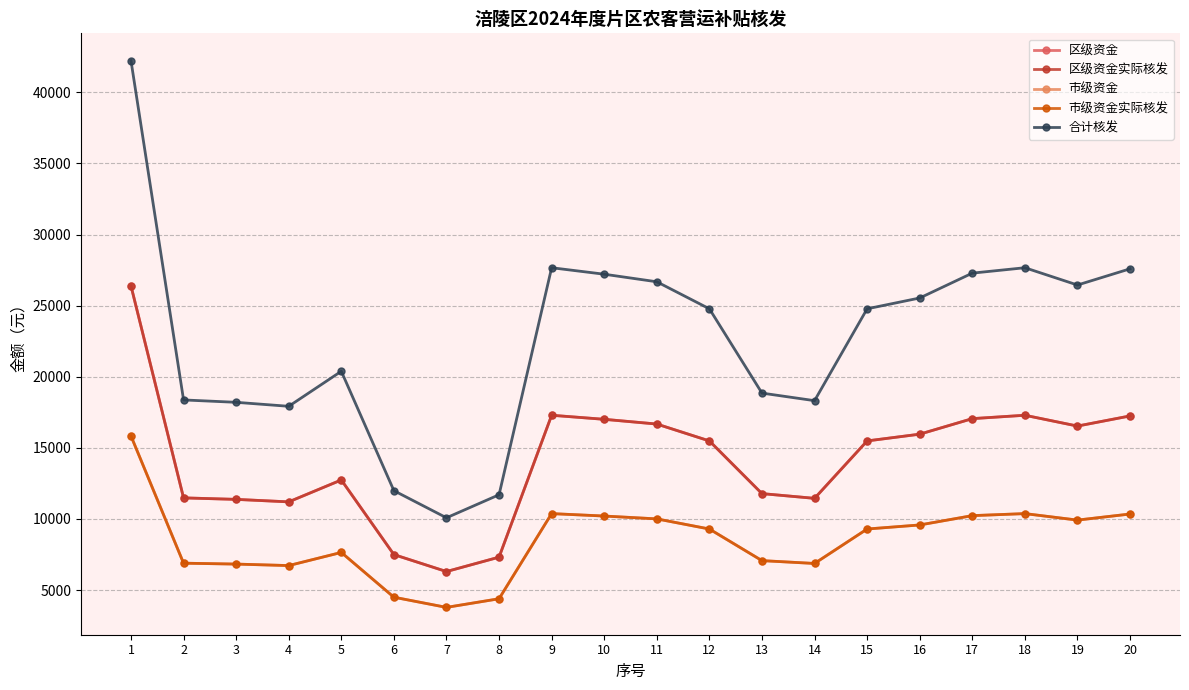

What is the difference between the second highest and minimum values in the 市级资金 series?

6594.0